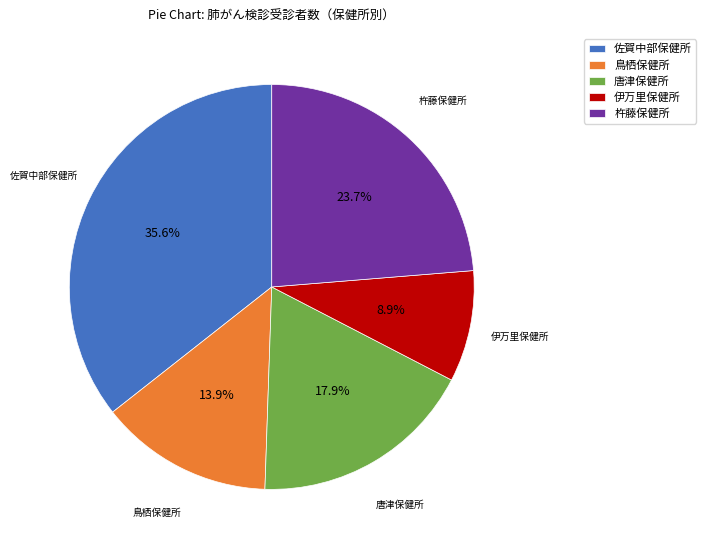

Combined, do 佐賀中部保健所 and 唐津保健所 account for over 50%?

Yes